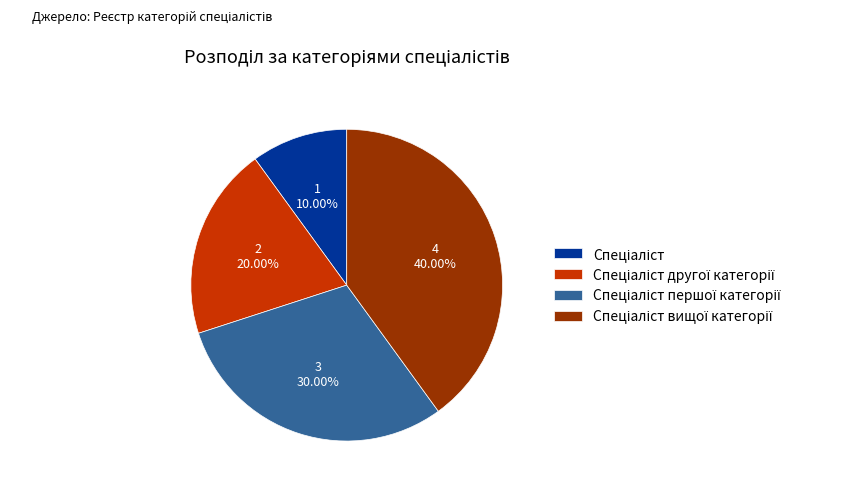

Does any single category account for the majority?

No